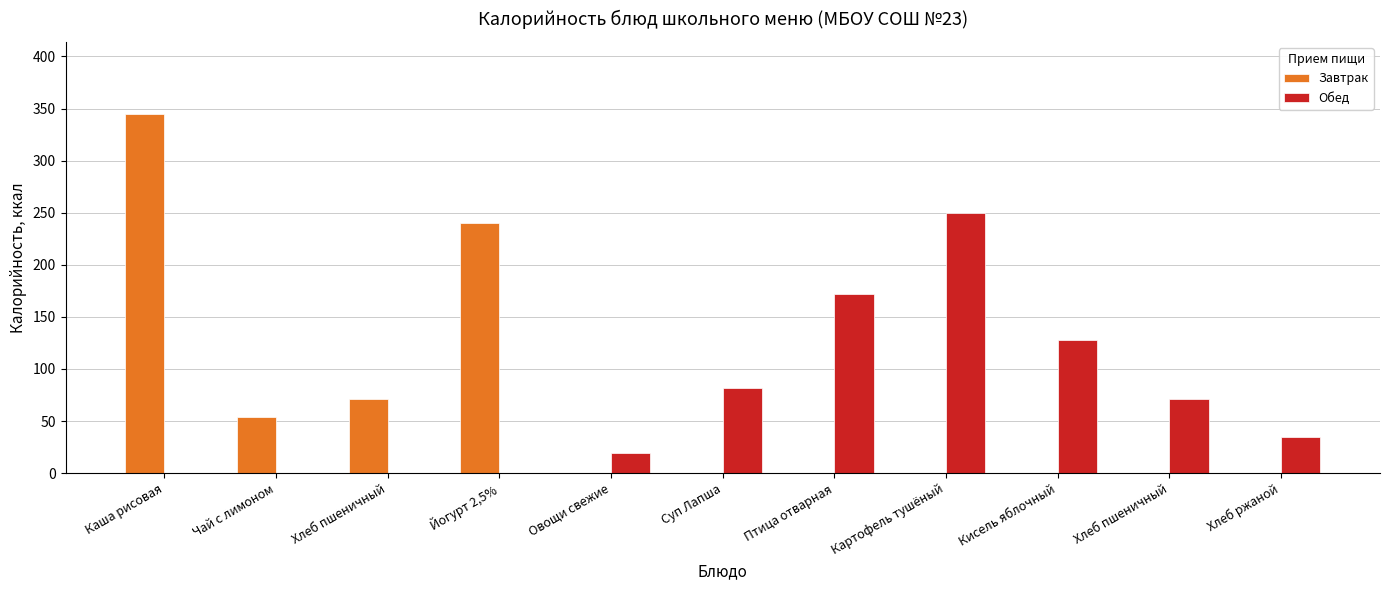

Are the bars horizontal?

No